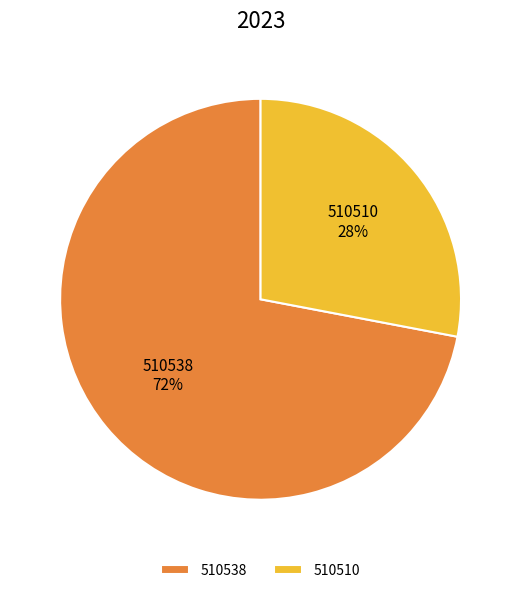

Is the sum of 510538 and 510510 greater than half?

Yes